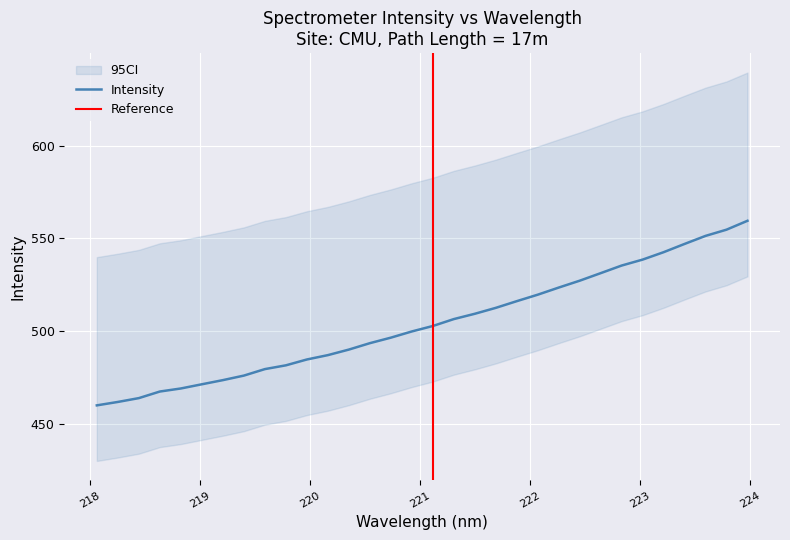

At which category does the chart reach its minimum across all series?

218.0596